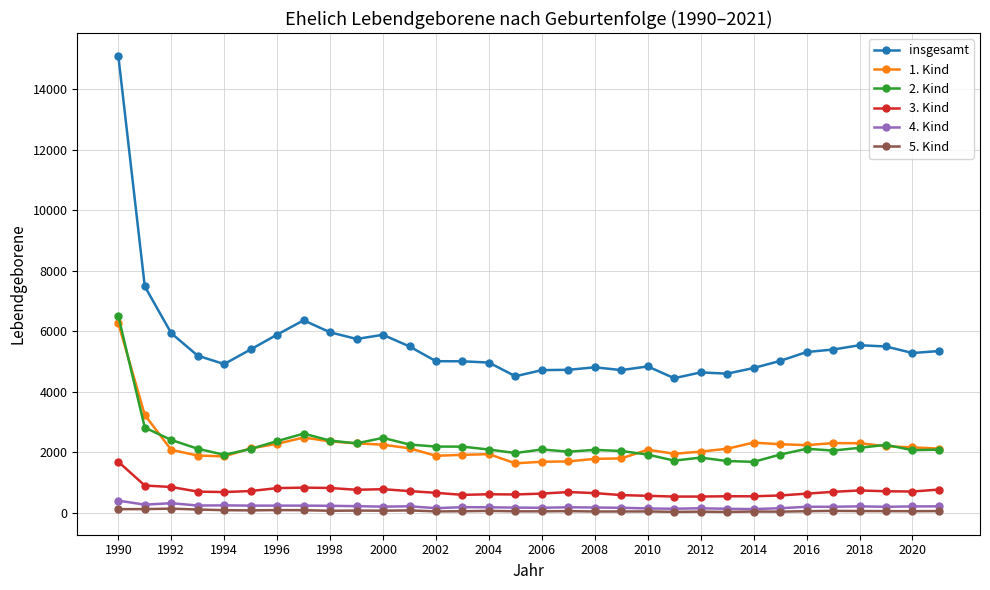

Which series has the largest total across all categories?

insgesamt